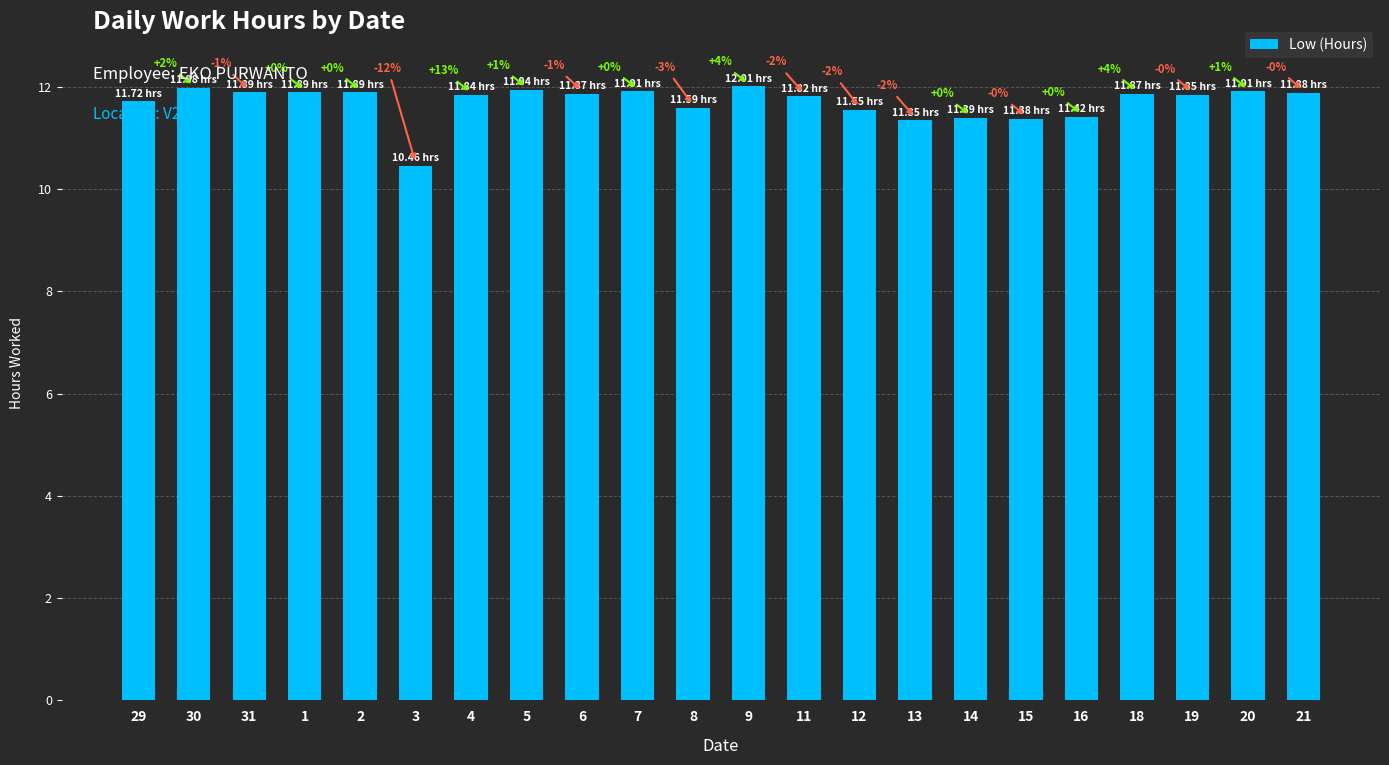

What is the value of the 12th bar from the left?

12.0